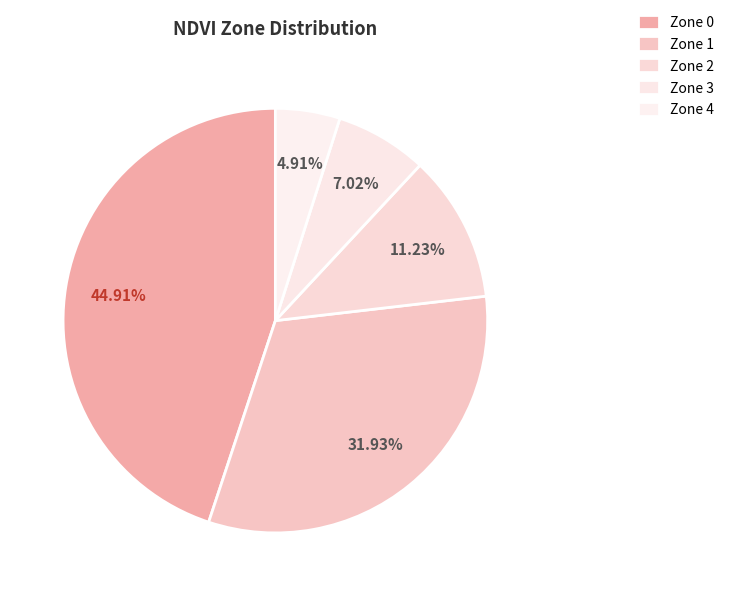

What is the total percentage of Zone 2 and Zone 3?

18.2%